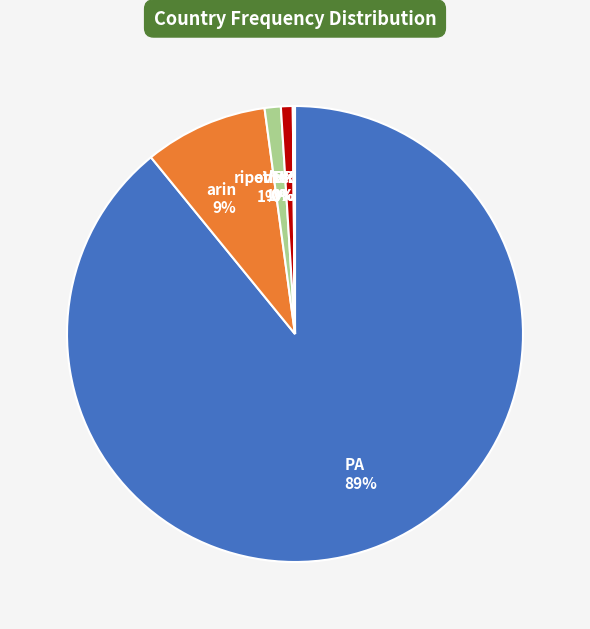

To the nearest percent, what is the difference between the largest and smallest slice percentages?

89%